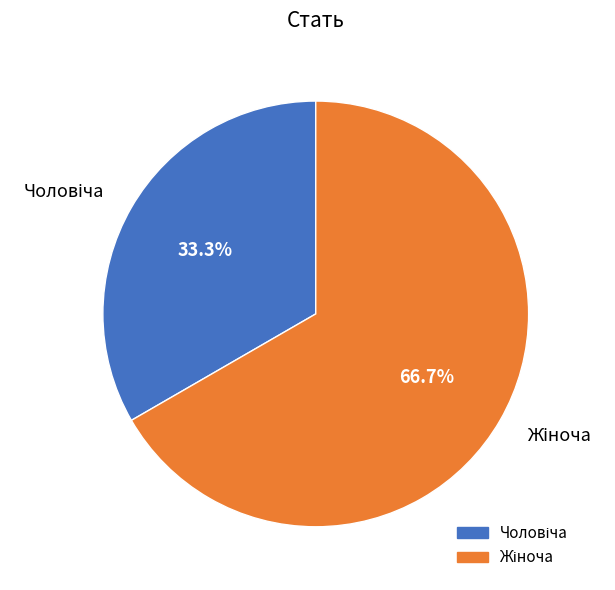

Is there any slice that represents more than half of the pie?

Yes